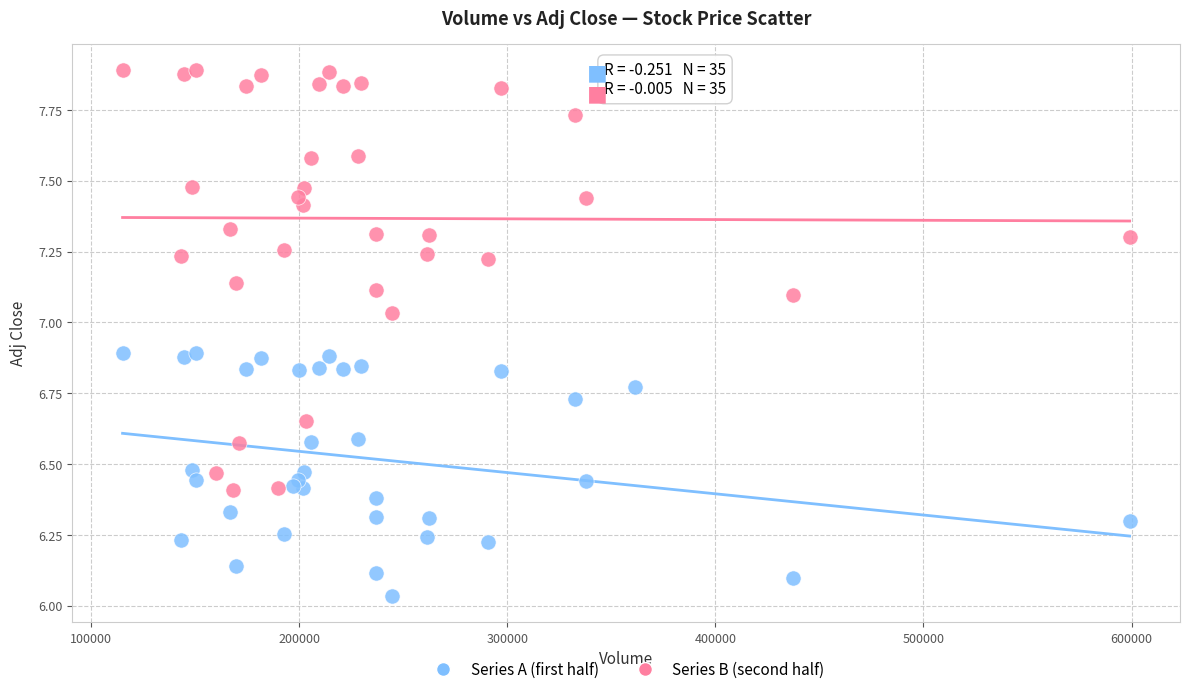

Which series has the widest spread of Y values?

Series B (second half)